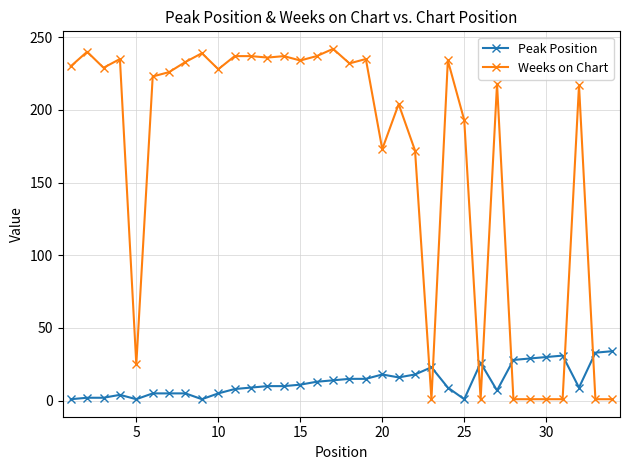

List the series in order of their overall mean, highest first.

Weeks on Chart, Peak Position